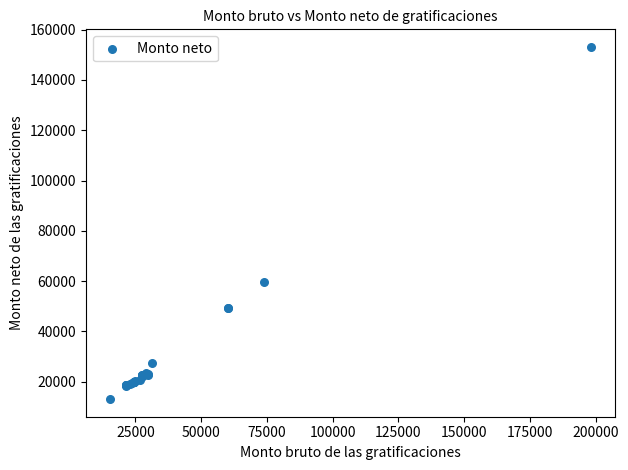

What Y value in the scatter plot is closest to 83113?

59591.0